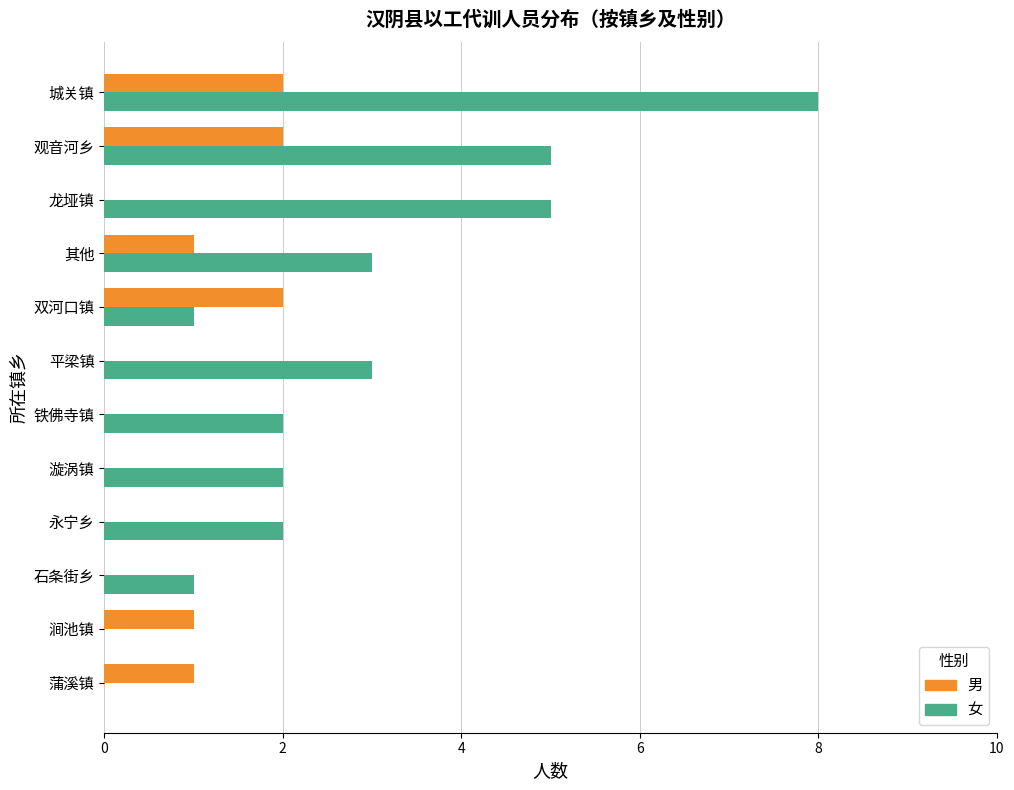

Which series has the widest spread of values?

女